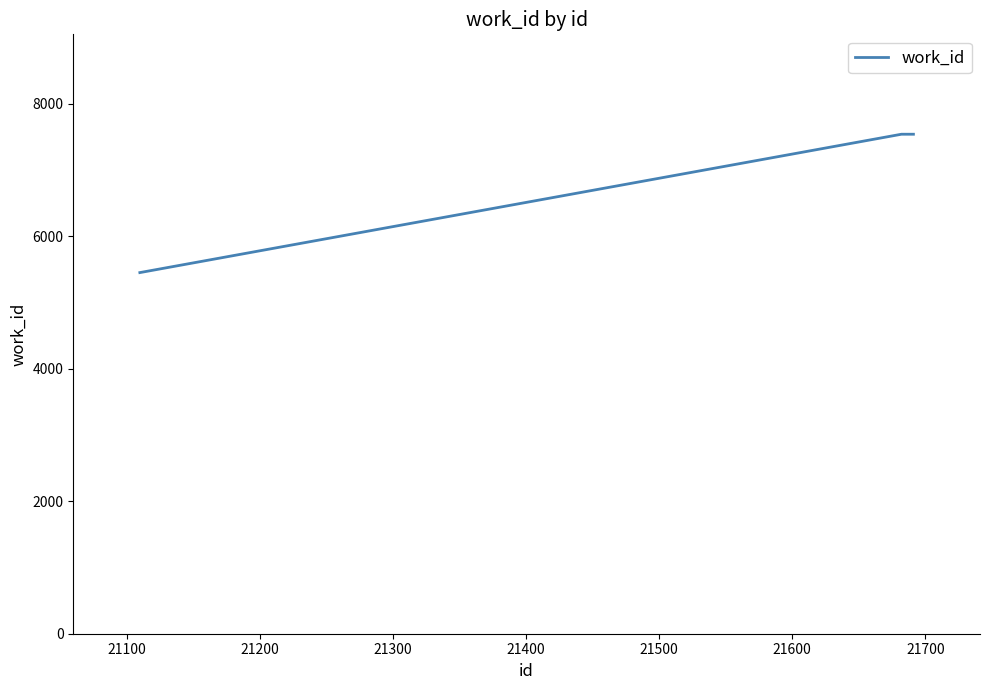

What is the smallest value displayed?

5452